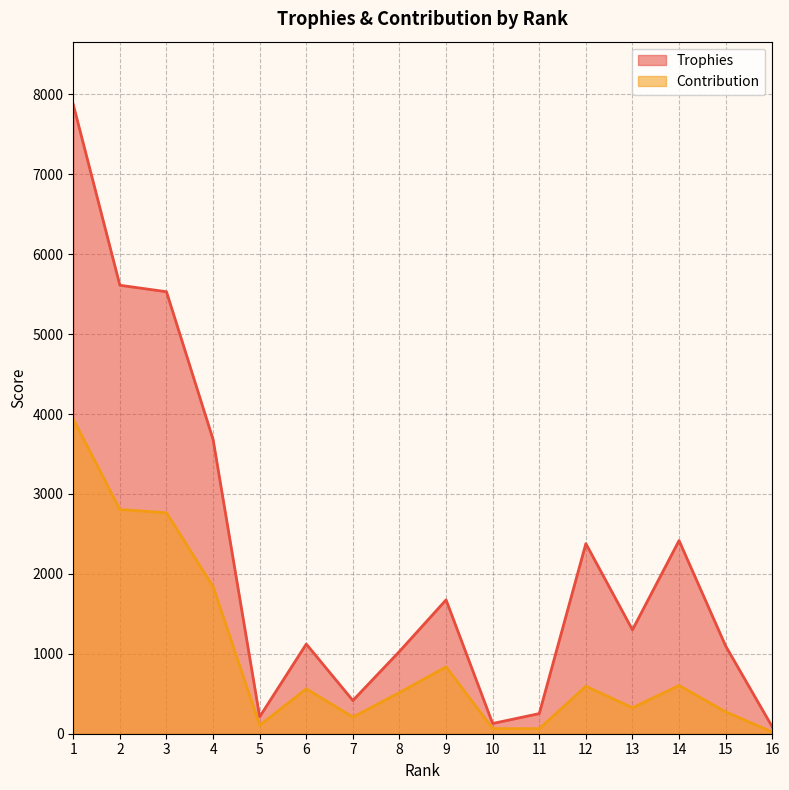

List the labels in order of Contribution value, largest first.

1, 2, 3, 4, 9, 14, 12, 6, 8, 13, 15, 7, 5, 10, 11, 16